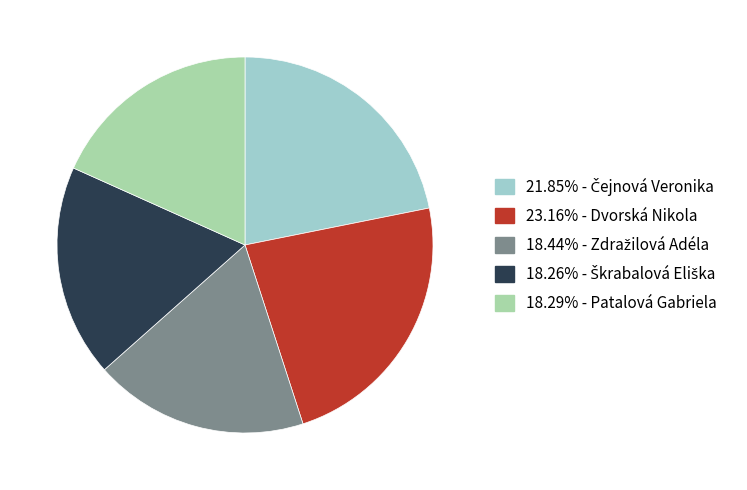

Is there a majority slice in this chart?

No